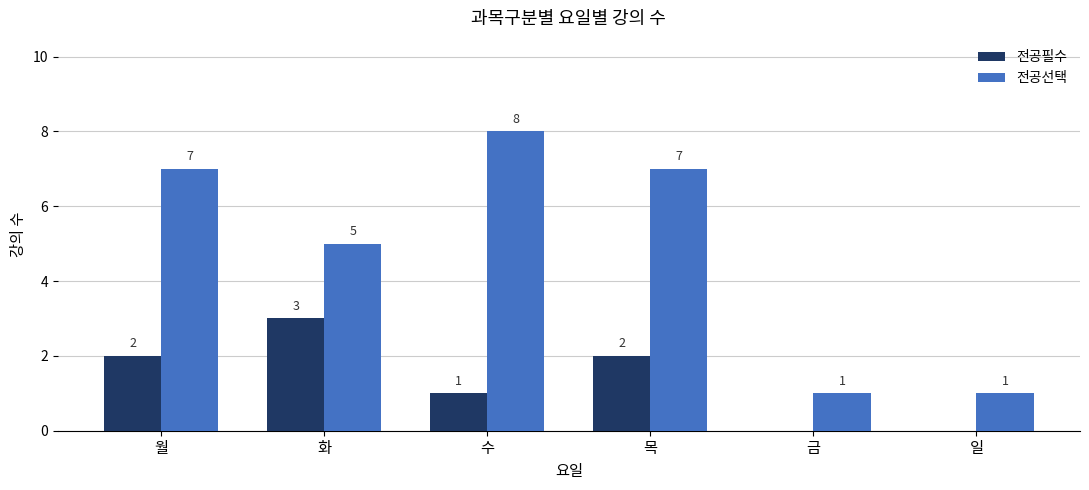

Read the 전공선택 value at 일.

1